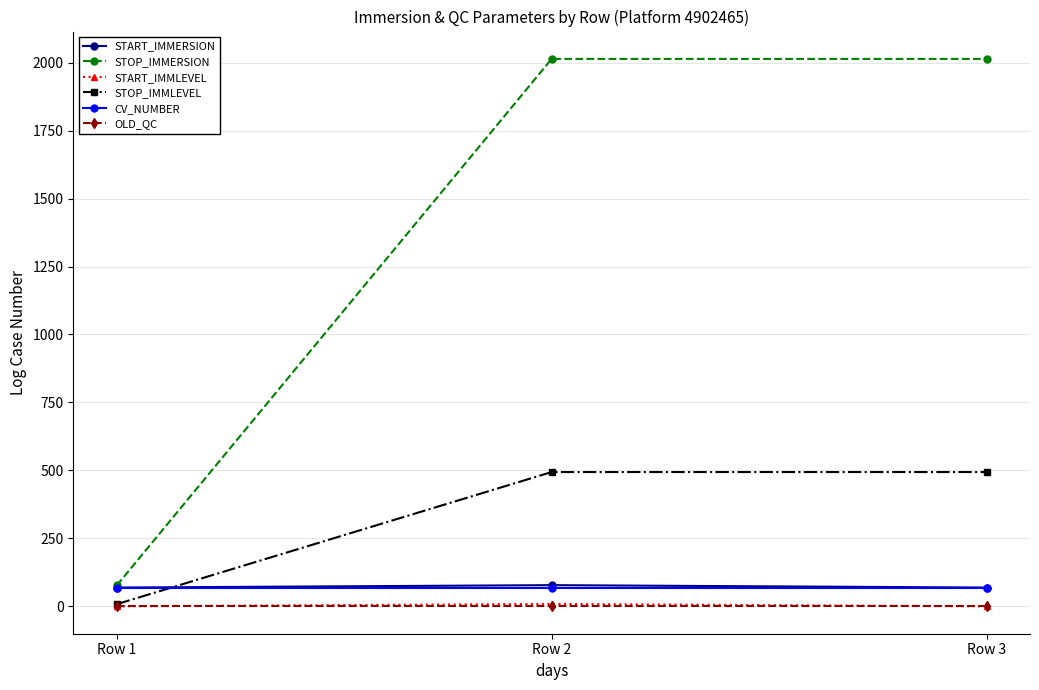

What is the difference between the highest and lowest values at Row 1?

77.0